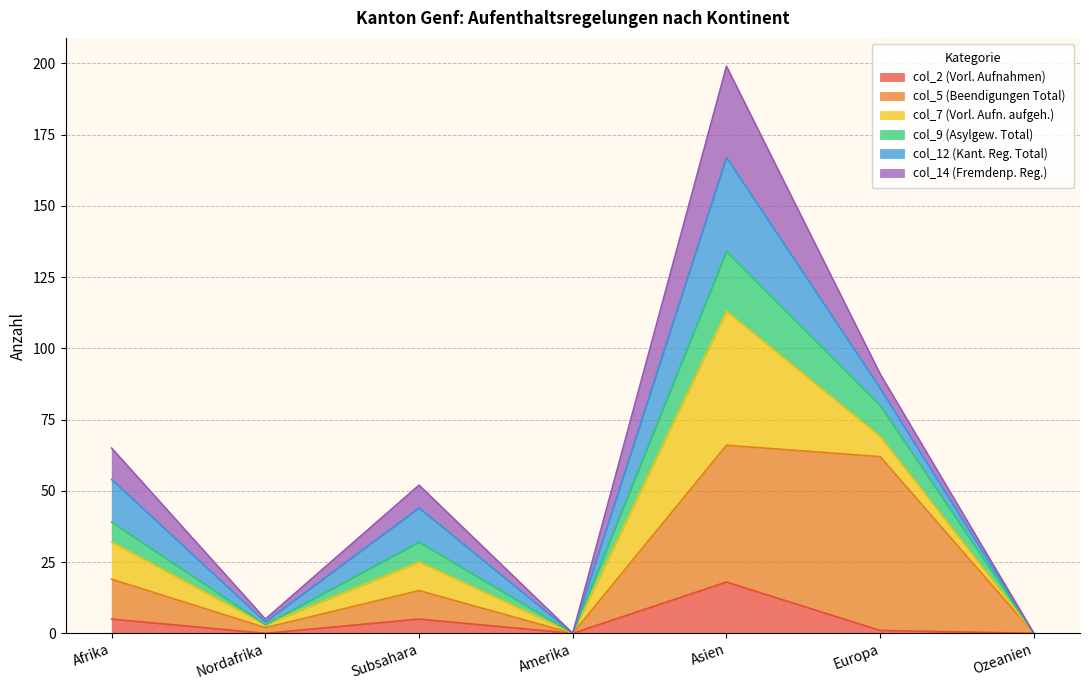

What are all the series names shown in the legend?

col_2 (Vorl. Aufnahmen), col_5 (Beendigungen Total), col_7 (Vorl. Aufn. aufgeh.), col_9 (Asylgew. Total), col_12 (Kant. Reg. Total), col_14 (Fremdenp. Reg.)